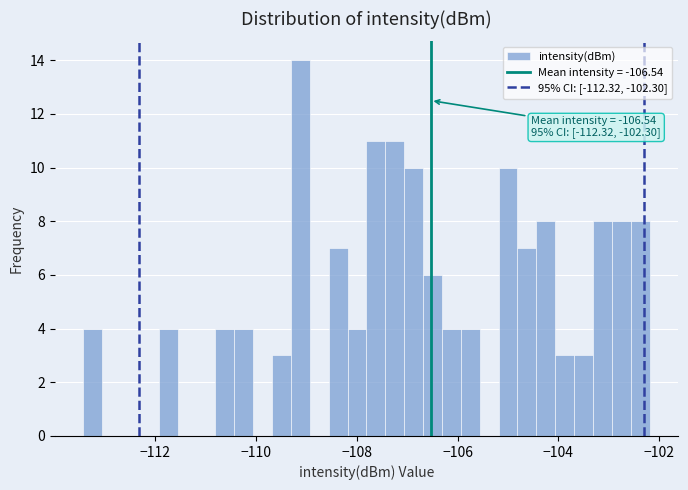

Read against the x-axis, roughly where is the centre of the tallest bar?

-109.2